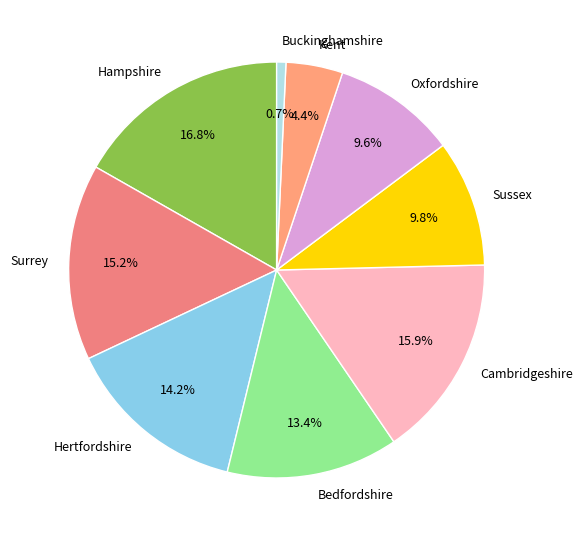

To the nearest percent, what portion does Oxfordshire represent?

10%